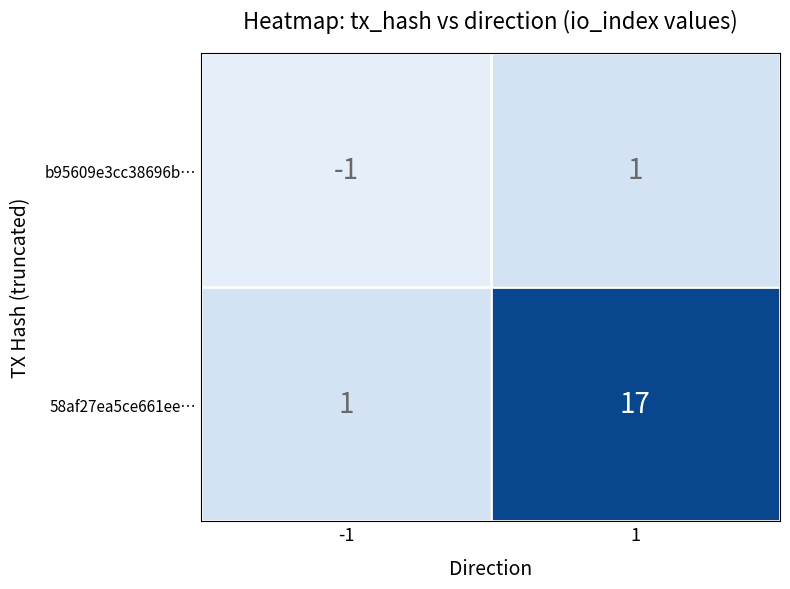

What value does the 58af27ea5ce661ee… series have at 1, to the nearest 10?

20